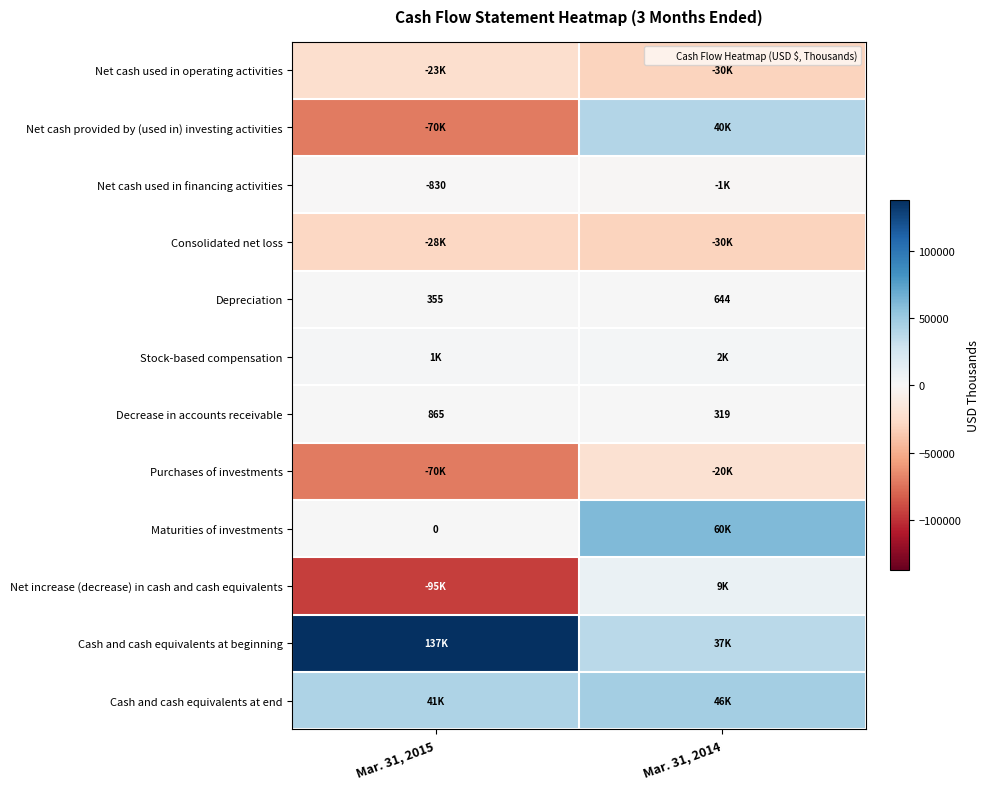

What is the maximum value shown in the chart?

137266